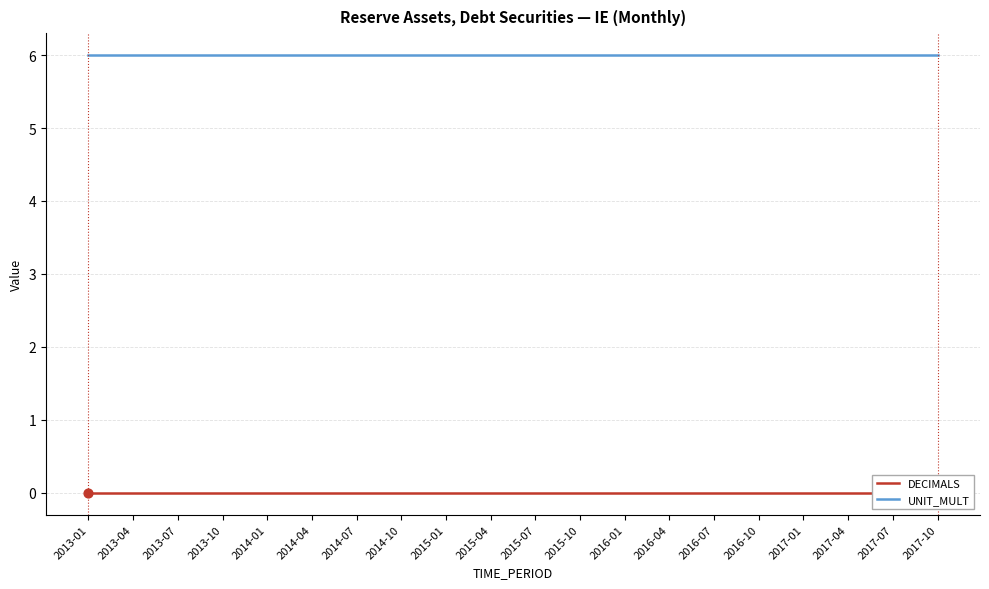

Which series reaches the maximum Y coordinate?

UNIT_MULT